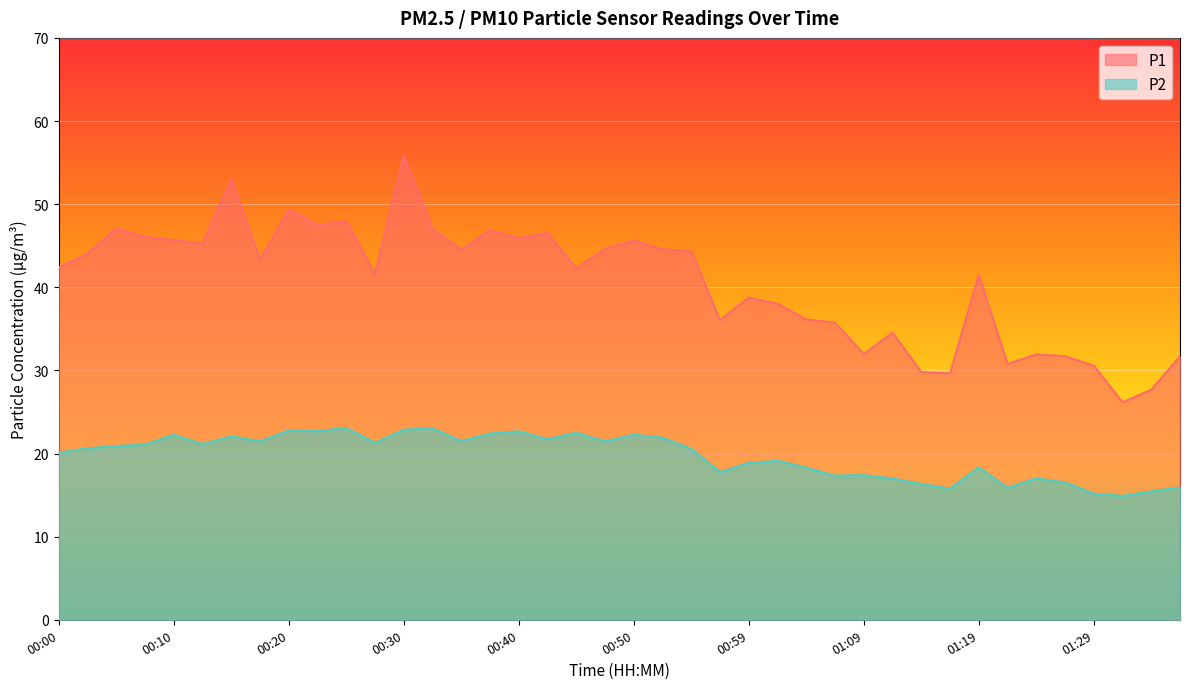

What is the greatest value displayed?

55.9